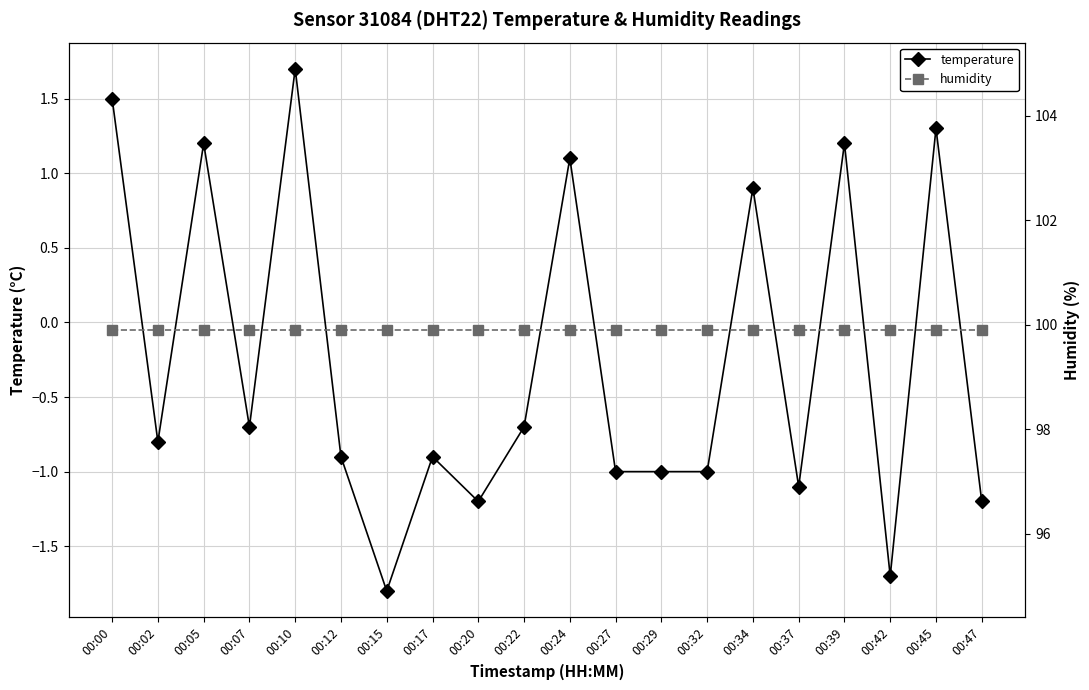

Which category has the highest value in the humidity series?

00:00